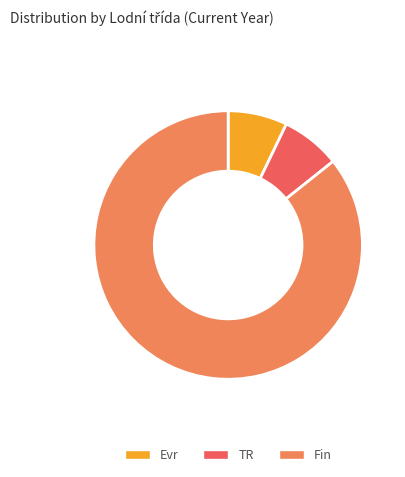

How many slices are in this pie chart?

3